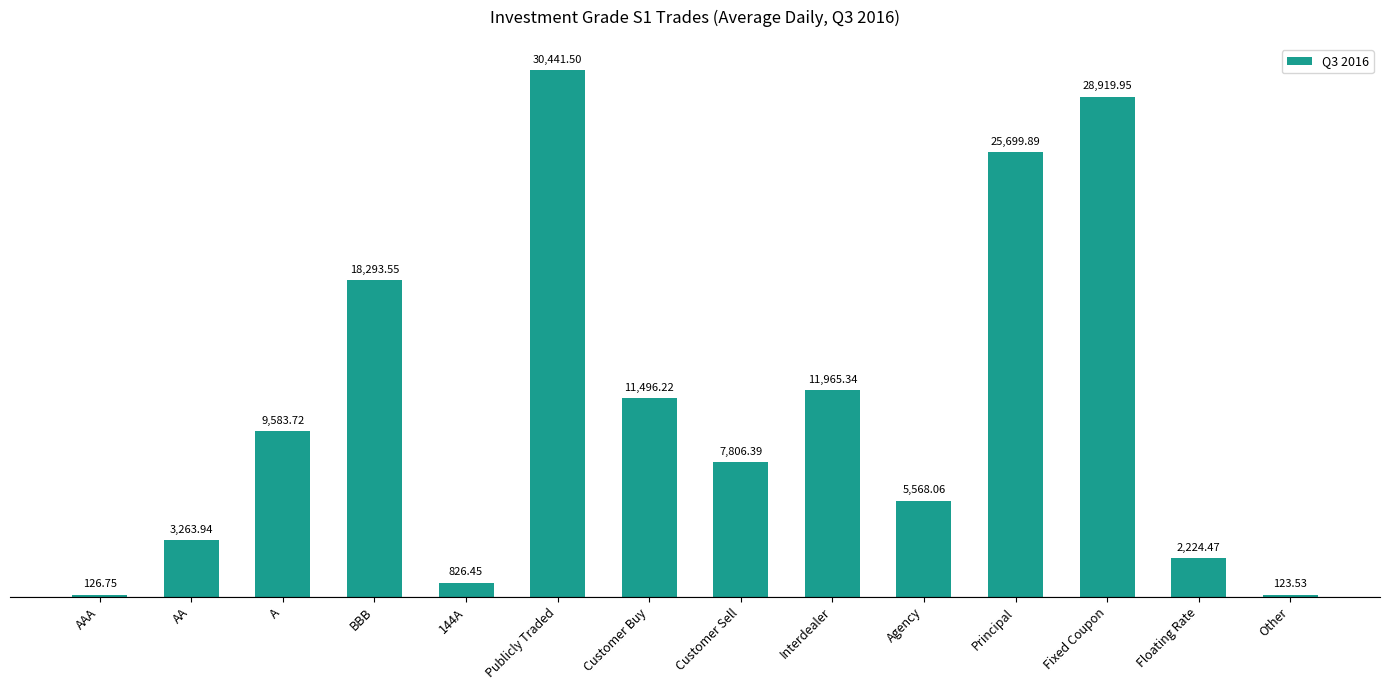

List the labels in order of value, smallest first.

Other, AAA, 144A, Floating Rate, AA, Agency, Customer Sell, A, Customer Buy, Interdealer, BBB, Principal, Fixed Coupon, Publicly Traded